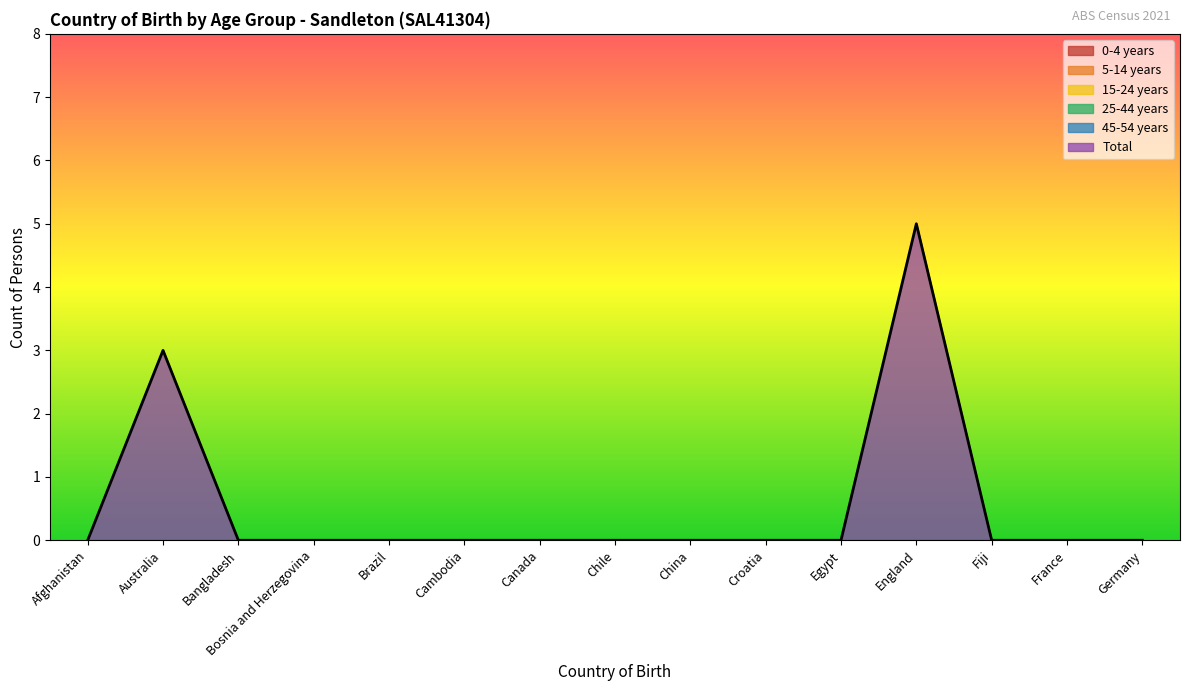

True or false: Total and 0-4 years intersect in this chart.

False